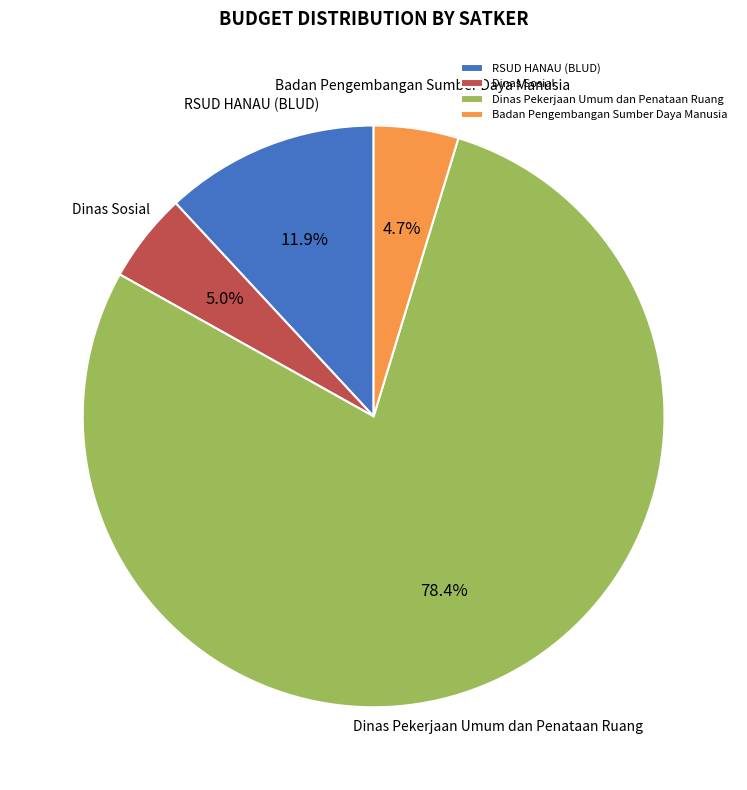

What is the ratio of the value at RSUD HANAU (BLUD) to the value at Dinas Sosial?

2.4